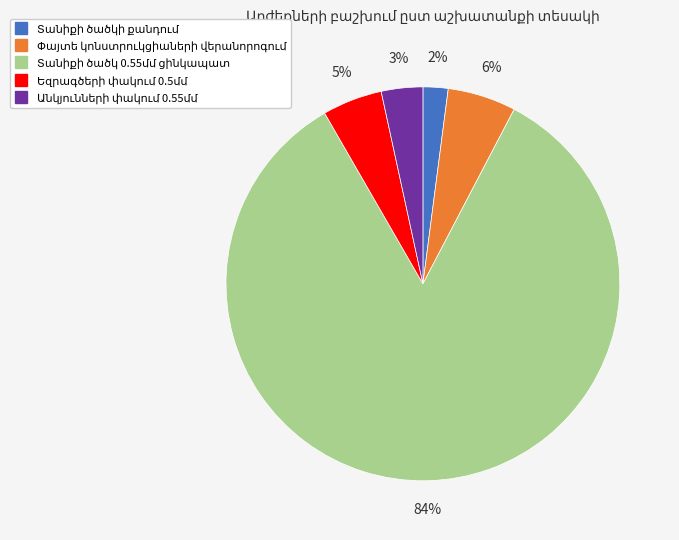

To the nearest percent, what is the average slice percentage?

20%